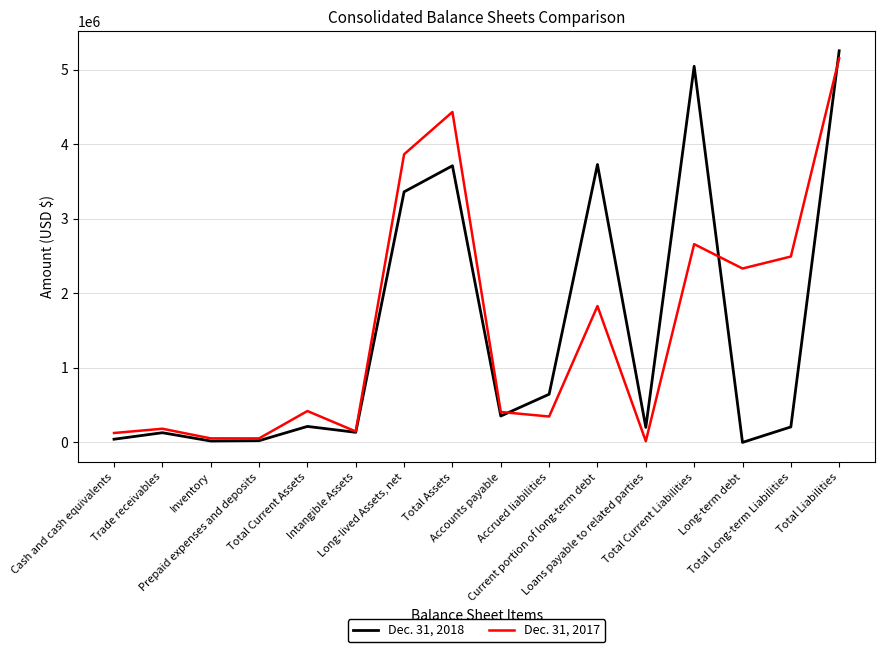

Which series has the largest range (max minus min)?

Dec. 31, 2018